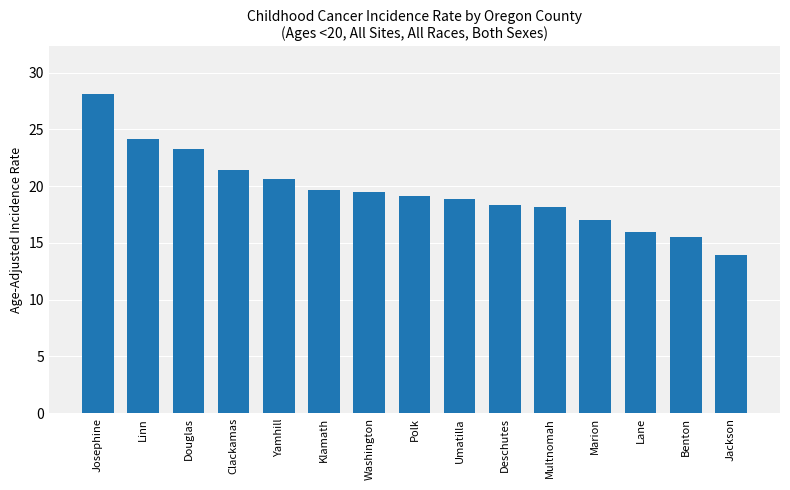

What is the difference between the values at Douglas and Marion?

6.3